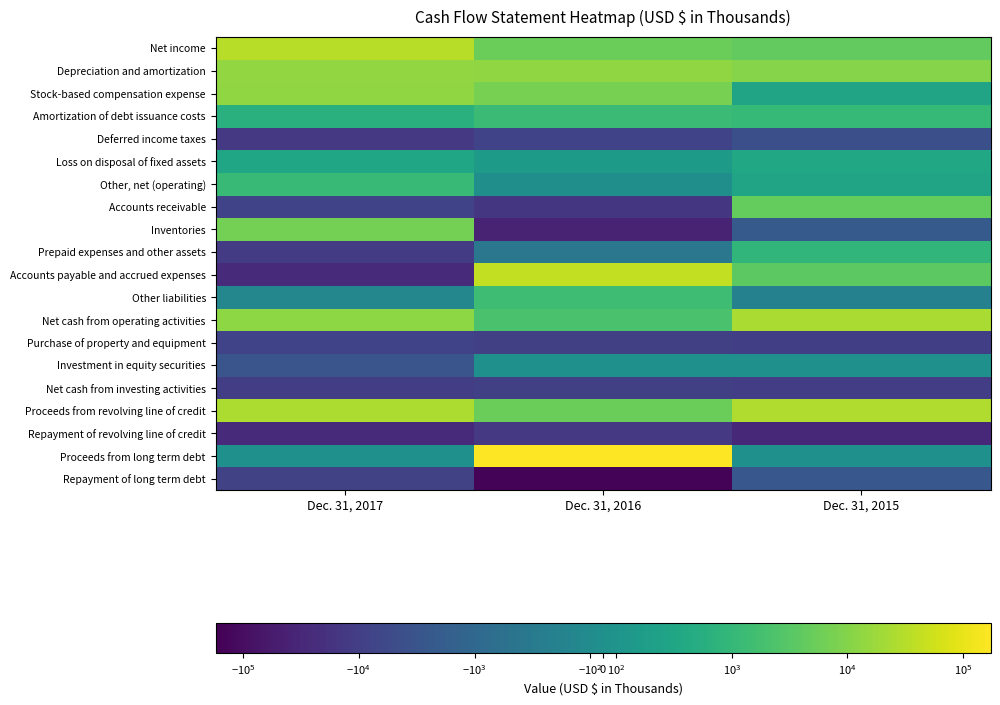

Reading right to left, extract all data points from this chart.

Net income: Dec. 31, 2015=4357	Dec. 31, 2016=5313	Dec. 31, 2017=33475
Depreciation and amortization: Dec. 31, 2015=10289	Dec. 31, 2016=13152	Dec. 31, 2017=14521
Stock-based compensation expense: Dec. 31, 2015=503	Dec. 31, 2016=7149	Dec. 31, 2017=13474
Amortization of debt issuance costs: Dec. 31, 2015=1070	Dec. 31, 2016=1281	Dec. 31, 2017=810
Deferred income taxes: Dec. 31, 2015=-3933	Dec. 31, 2016=-7575	Dec. 31, 2017=-13434
Loss on disposal of fixed assets: Dec. 31, 2015=571	Dec. 31, 2016=260	Dec. 31, 2017=536
Other, net (operating): Dec. 31, 2015=512	Dec. 31, 2016=-13	Dec. 31, 2017=1192
Accounts receivable: Dec. 31, 2015=4448	Dec. 31, 2016=-15392	Dec. 31, 2017=-8001
Inventories: Dec. 31, 2015=-2147	Dec. 31, 2016=-37994	Dec. 31, 2017=6718
Prepaid expenses and other assets: Dec. 31, 2015=943	Dec. 31, 2016=-635	Dec. 31, 2017=-11200
Accounts payable and accrued expenses: Dec. 31, 2015=3532	Dec. 31, 2016=43144	Dec. 31, 2017=-25483
Other liabilities: Dec. 31, 2015=-367	Dec. 31, 2016=1396	Dec. 31, 2017=-230
Net cash from operating activities: Dec. 31, 2015=24519	Dec. 31, 2016=2120	Dec. 31, 2017=12378
Purchase of property and equipment: Dec. 31, 2015=-10142	Dec. 31, 2016=-9223	Dec. 31, 2017=-7544
Investment in equity securities: Dec. 31, 2015=0	Dec. 31, 2016=0	Dec. 31, 2017=-2875
Net cash from investing activities: Dec. 31, 2015=-10242	Dec. 31, 2016=-9139	Dec. 31, 2017=-10419
Proceeds from revolving line of credit: Dec. 31, 2015=27150	Dec. 31, 2016=5500	Dec. 31, 2017=25900
Repayment of revolving line of credit: Dec. 31, 2015=-29100	Dec. 31, 2016=-13200	Dec. 31, 2017=-25900
Proceeds from long term debt: Dec. 31, 2015=0	Dec. 31, 2016=172749	Dec. 31, 2017=0
Repayment of long term debt: Dec. 31, 2015=-2625	Dec. 31, 2016=-151540	Dec. 31, 2017=-8250